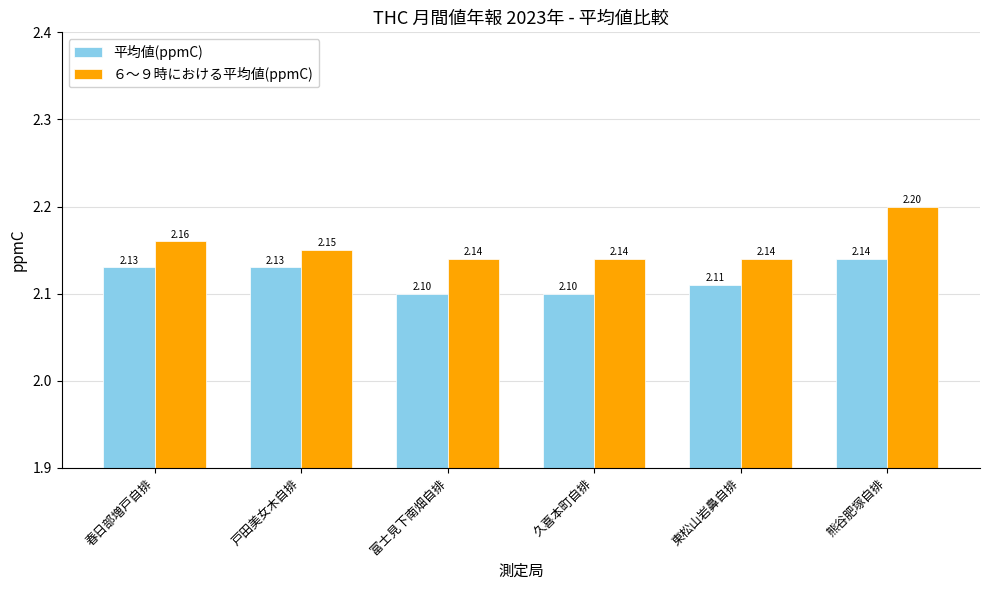

How many groups of bars are there?

6